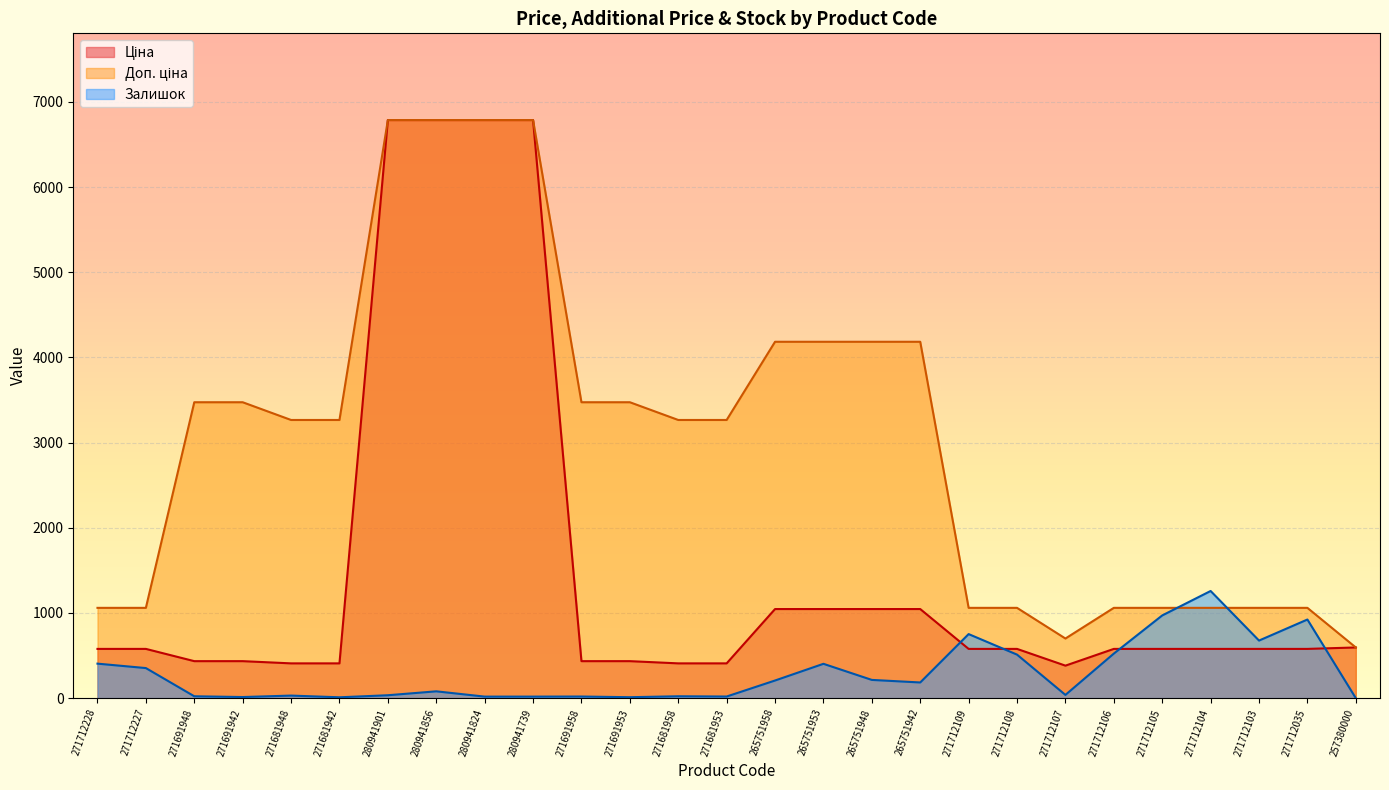

Which series changed the most between 271691958 and 265751948?

Доп. ціна